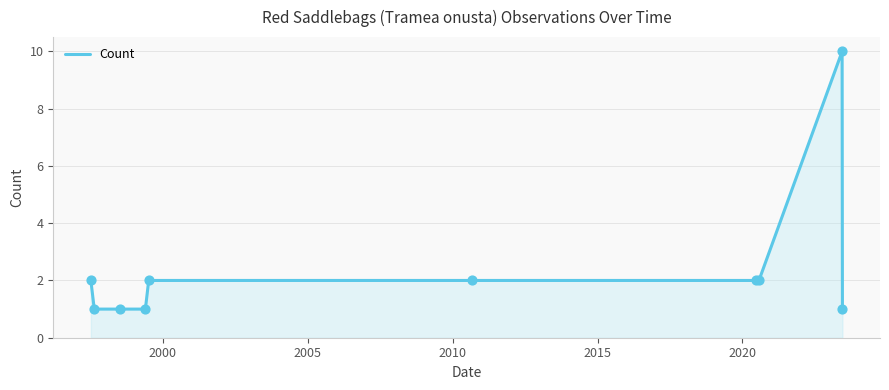

What is the difference between the maximum and minimum values?

9